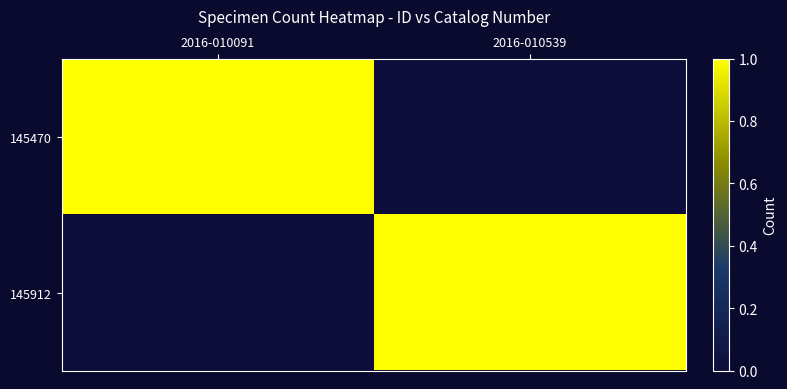

At how many categories does at least one series exceed 0?

2